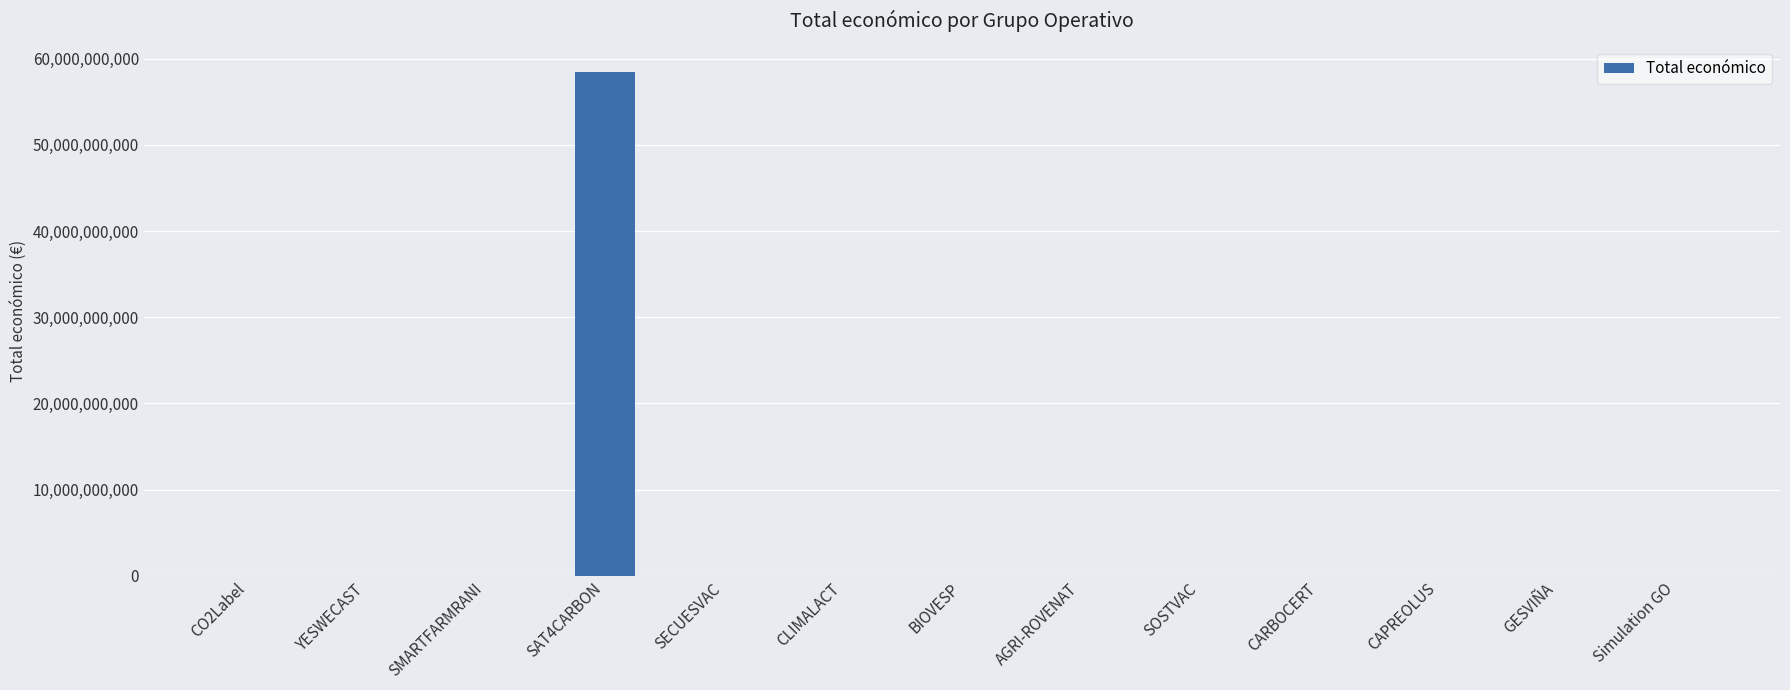

What is the sum of all values?

58484998096